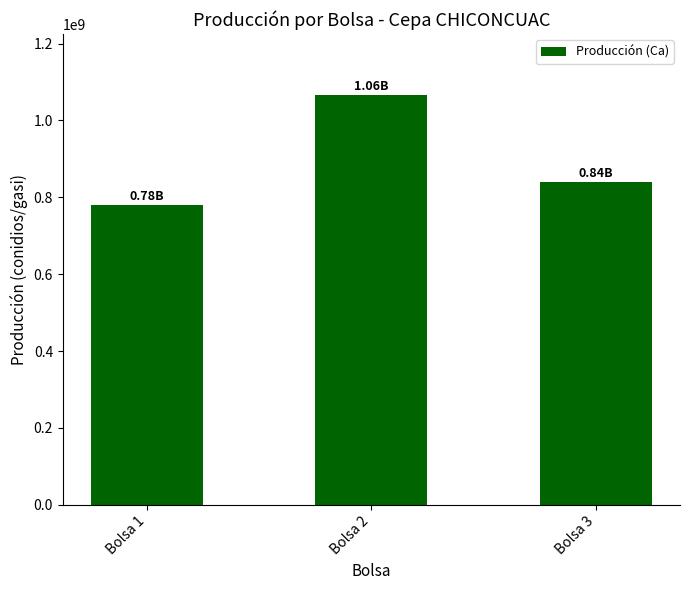

What is the difference between the second highest and minimum values?

60000000